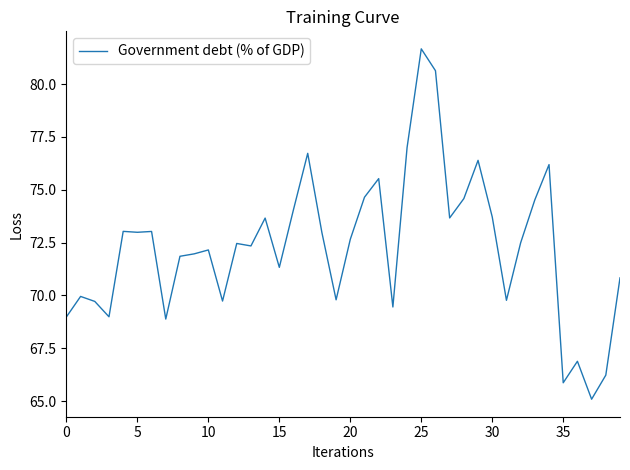

What is the difference between the maximum and minimum values?

16.6